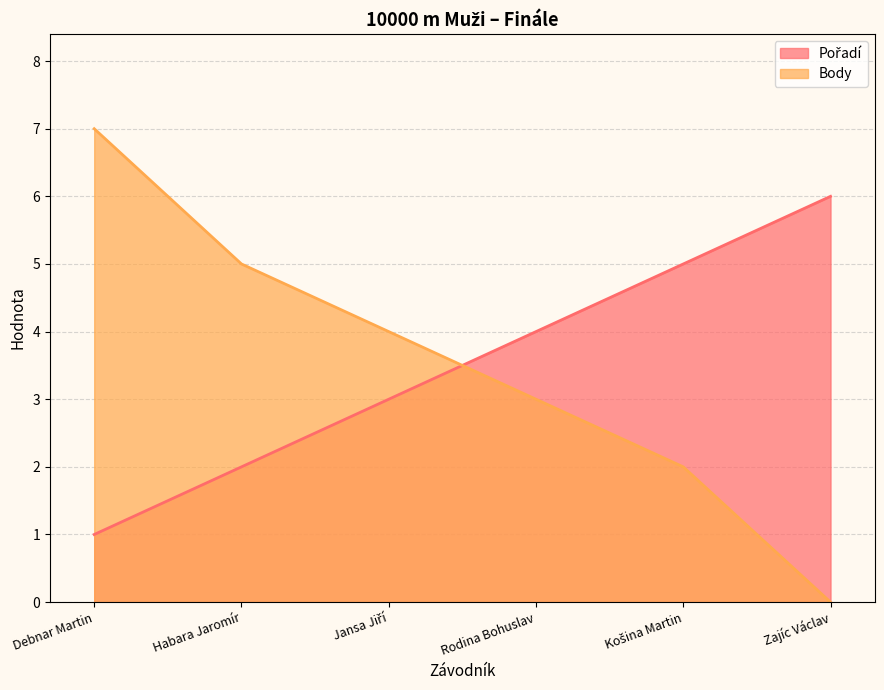

What is the total value across all series at Rodina Bohuslav?

7